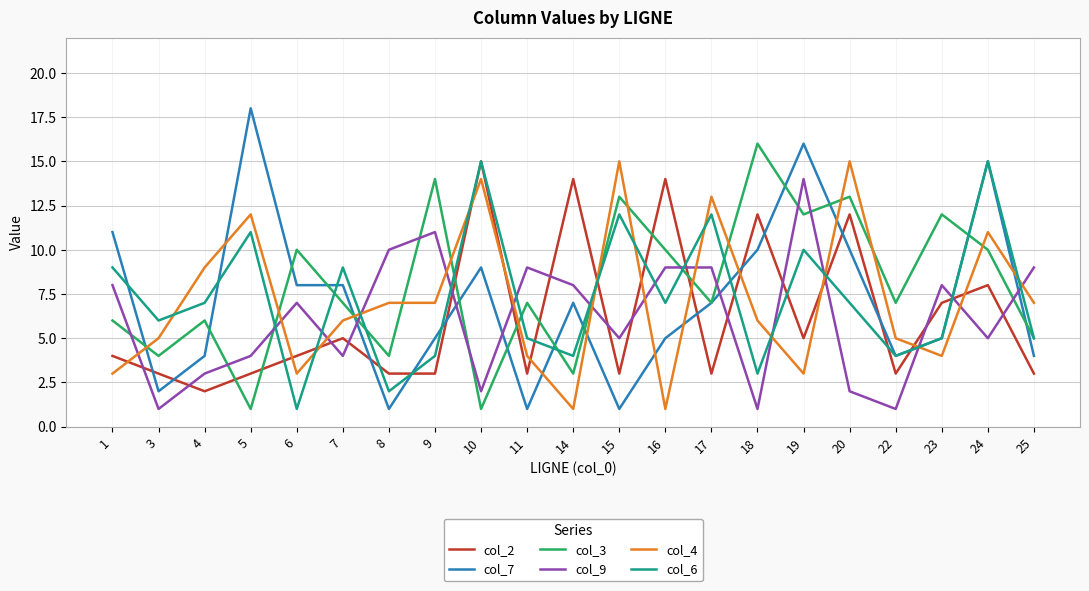

Reading right to left, transcribe all the data shown in this chart.

col_2: 3	8	7	3	12	5	12	3	14	3	14	3	15	3	3	5	4	3	2	3	4
col_7: 4	15	5	4	10	16	10	7	5	1	7	1	9	5	1	8	8	18	4	2	11
col_3: 5	10	12	7	13	12	16	7	10	13	3	7	1	14	4	7	10	1	6	4	6
col_9: 9	5	8	1	2	14	1	9	9	5	8	9	2	11	10	4	7	4	3	1	8
col_4: 7	11	4	5	15	3	6	13	1	15	1	4	14	7	7	6	3	12	9	5	3
col_6: 5	15	5	4	7	10	3	12	7	12	4	5	15	4	2	9	1	11	7	6	9